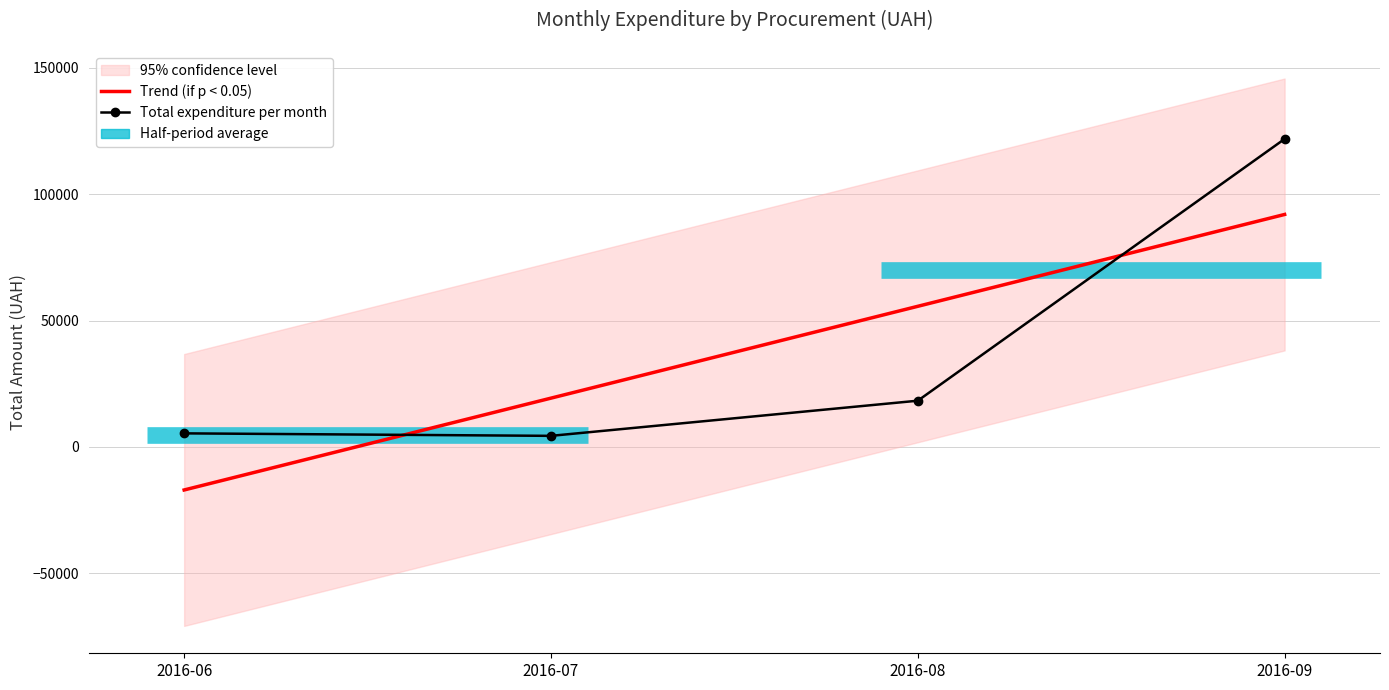

How many categories are shown in the chart?

4